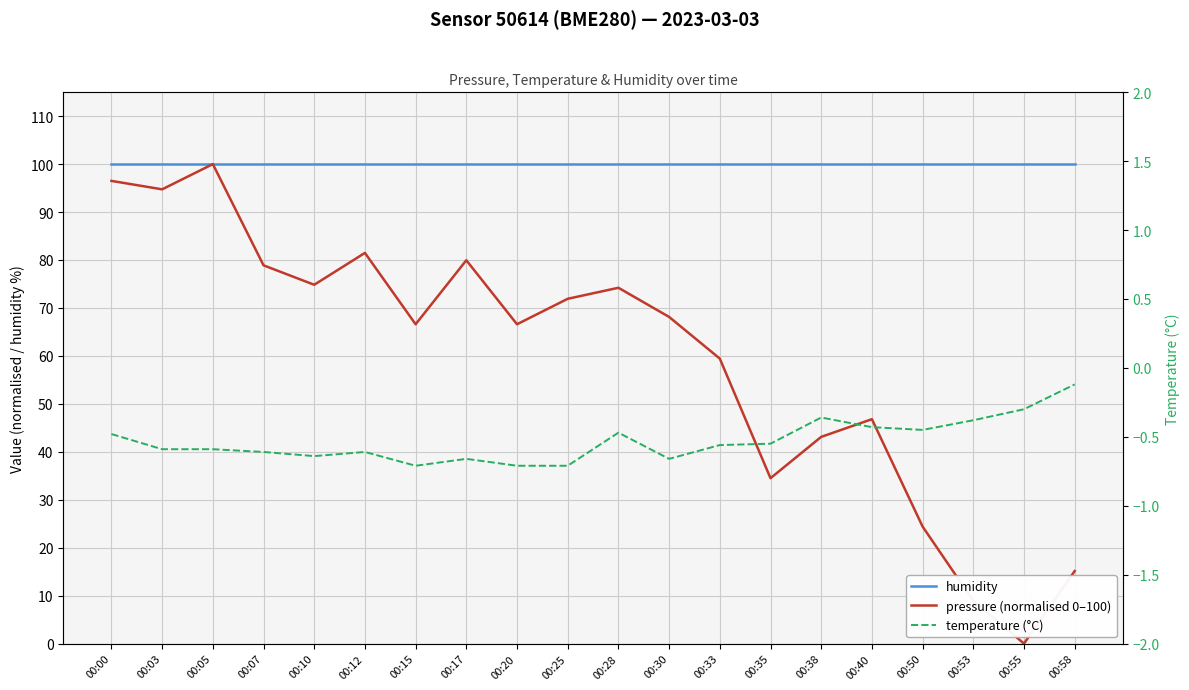

At which label does temperature (°C) reach its minimum?

00:15